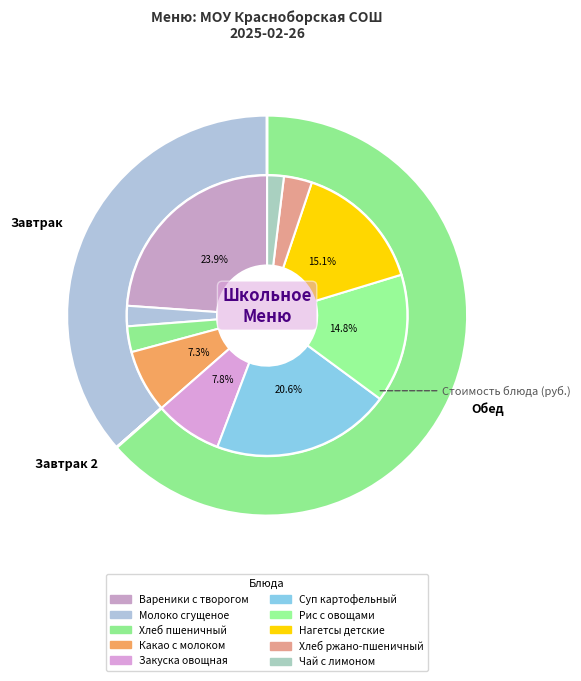

Rank the categories by value from lowest to highest.

Чай с лимоном, Молоко сгущеное, Хлеб пшеничный, Хлеб ржано-пшеничный, Какао с молоком, Закуска овощная, Рис с овощами, Нагетсы детские, Суп картофельный, Вареники с творогом